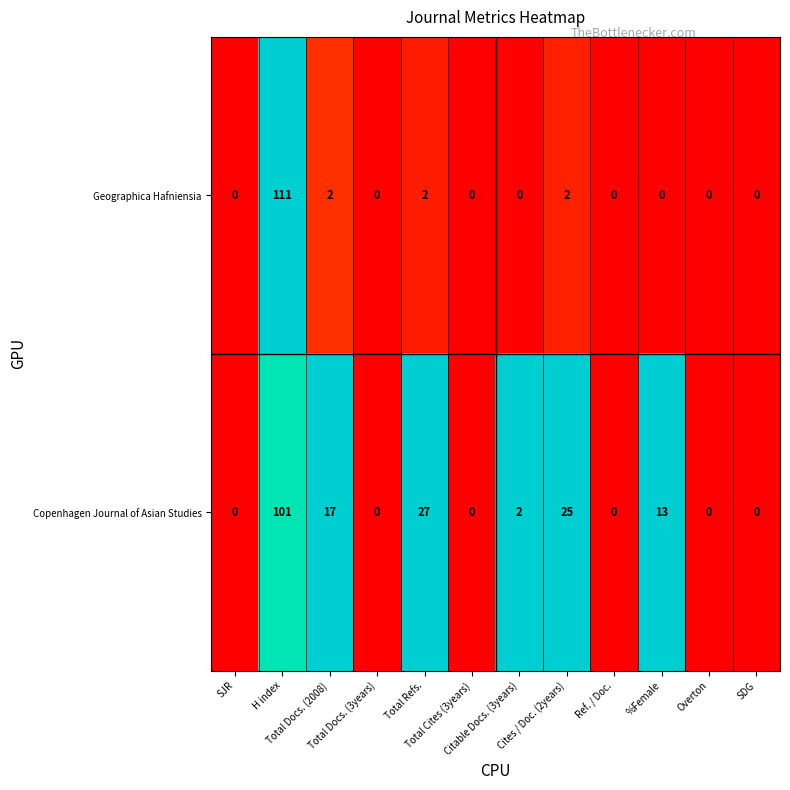

What is the average value of the Copenhagen Journal of Asian Studies series?

15